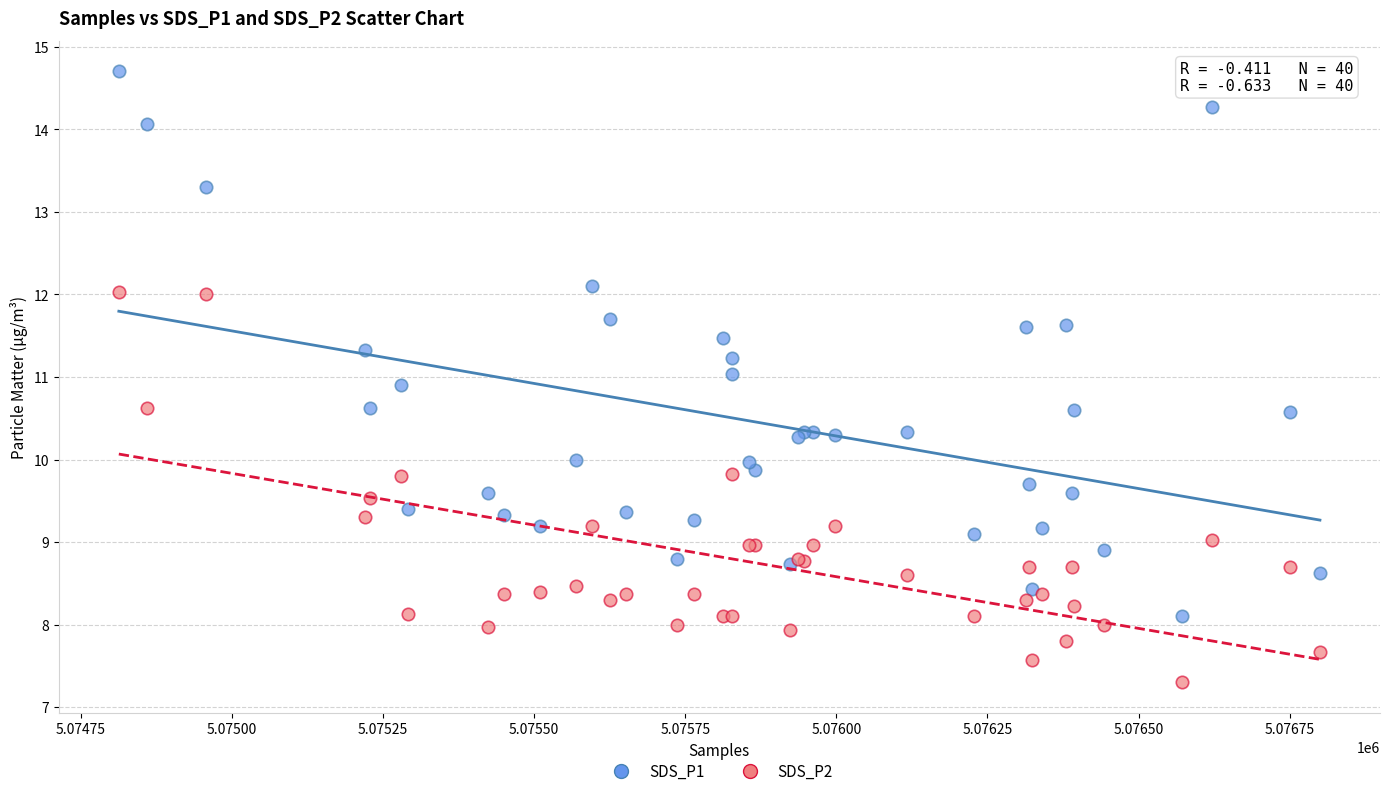

Which series reaches the minimum Y coordinate?

SDS_P2